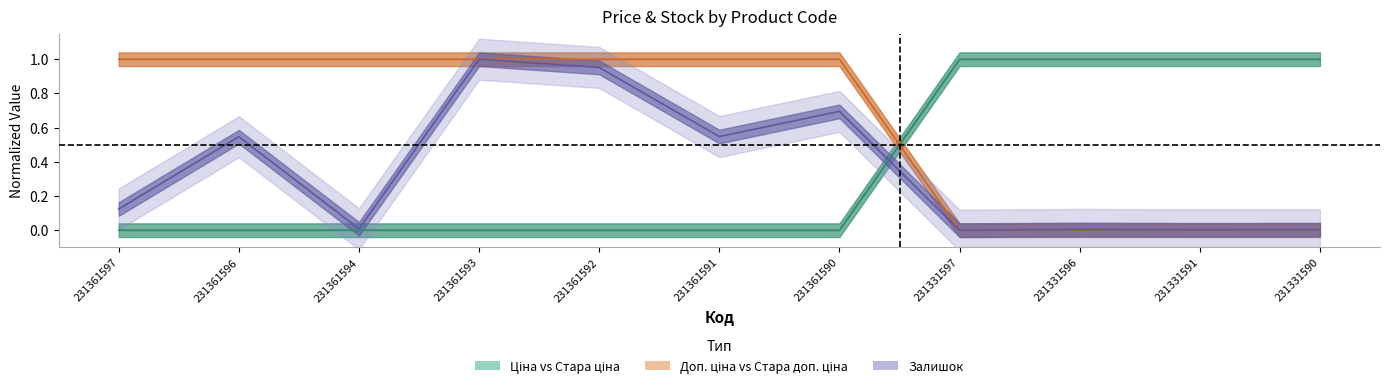

Reading left to right, what are all the values shown in this chart?

Ціна: 231361597=0.0	231361596=0.0	231361594=0.0	231361593=0.0	231361592=0.0	231361591=0.0	231361590=0.0	231331597=1.0	231331596=1.0	231331591=1.0	231331590=1.0
Стара ціна: 231361597=1.0	231361596=1.0	231361594=1.0	231361593=1.0	231361592=1.0	231361591=1.0	231361590=1.0	231331597=0.0	231331596=0.0	231331591=0.0	231331590=0.0
Залишок: 231361597=0.1	231361596=0.5	231361594=0.0	231361593=1.0	231361592=1.0	231361591=0.5	231361590=0.7	231331597=0.0	231331596=0.0	231331591=0.0	231331590=0.0